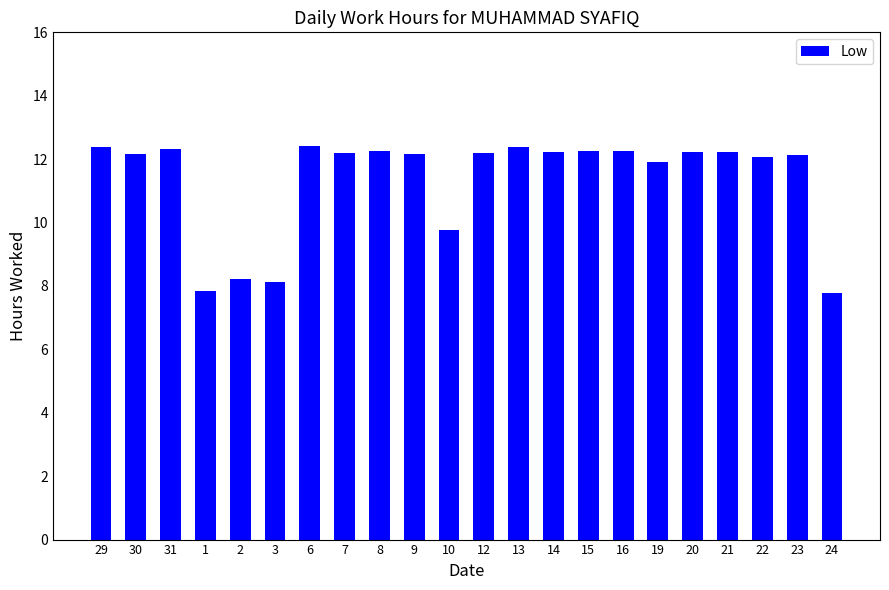

Is it true that the value at 1 is 1.8?

False